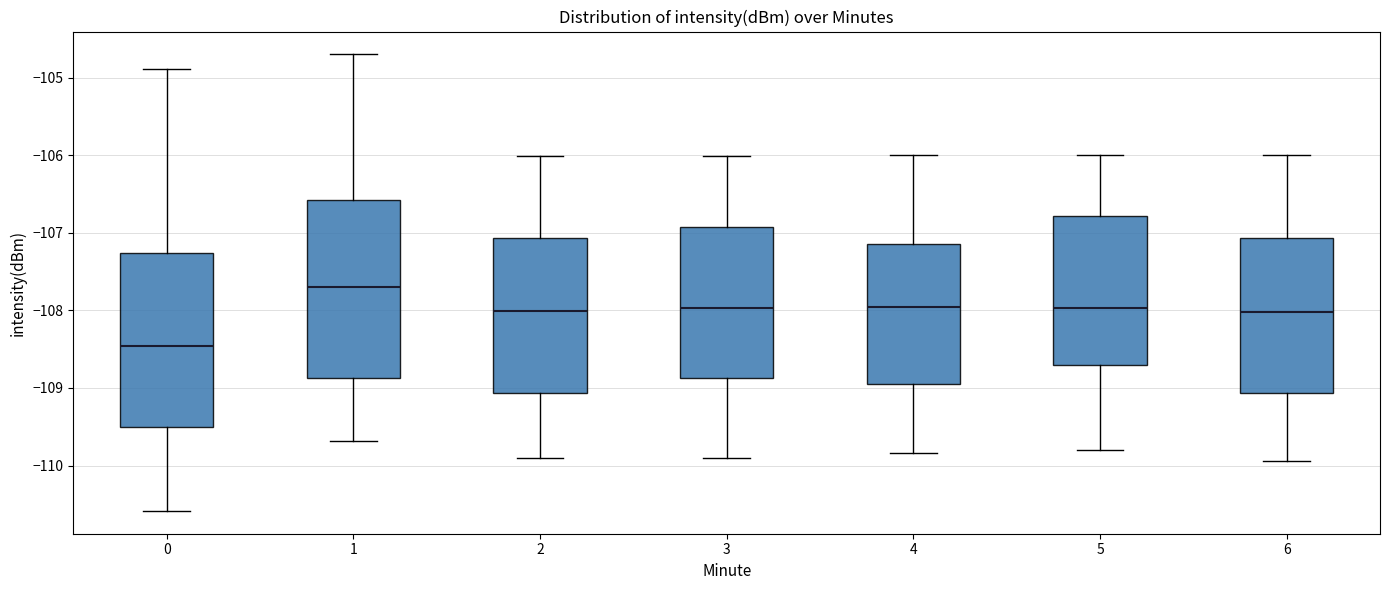

Which box's median line is the lowest?

0